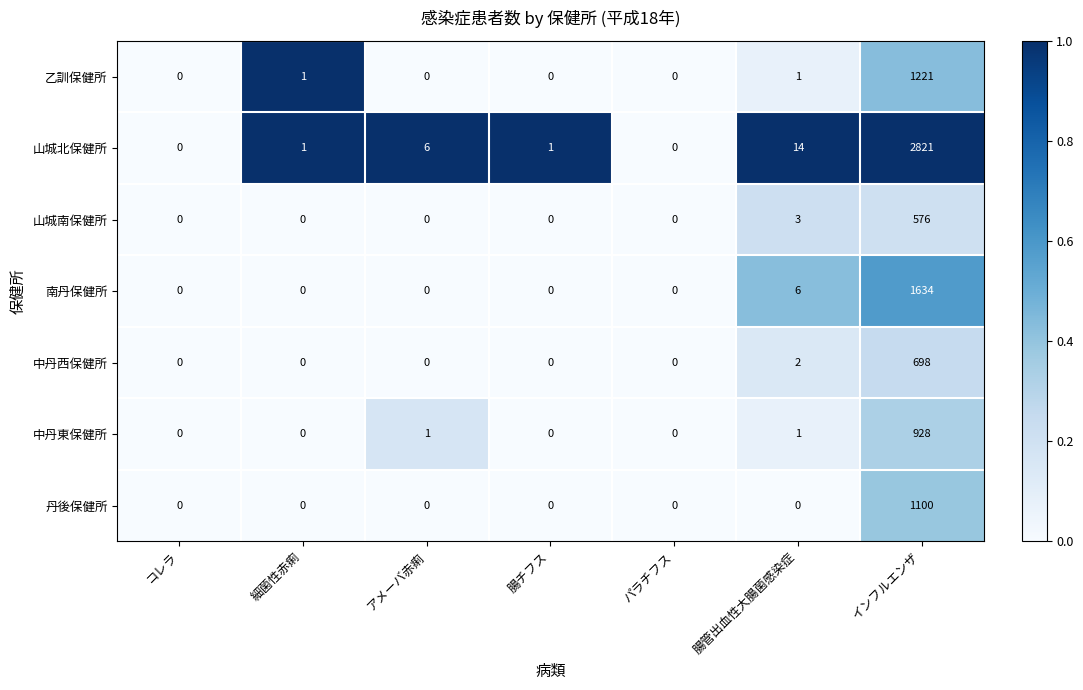

What is the maximum value shown in the chart?

2821